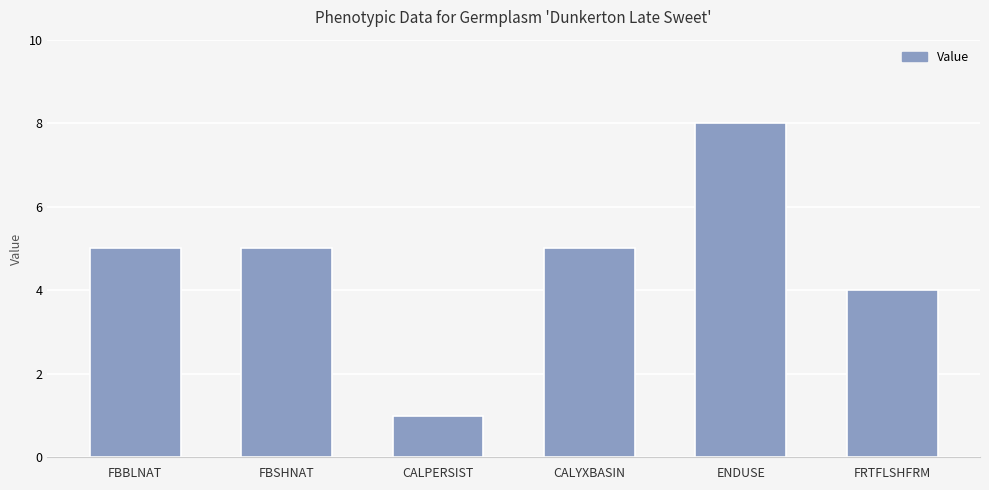

What is the sum of all values?

28